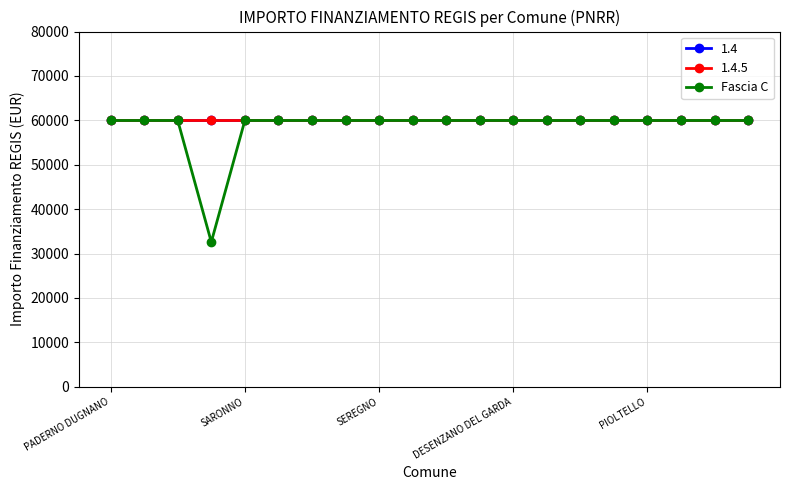

Does the chart display data point markers on the line(s)?

Yes